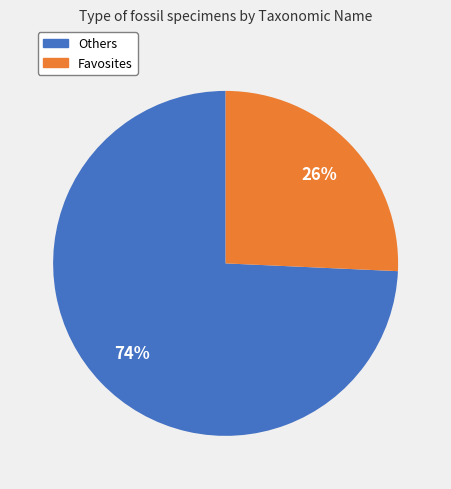

Which category accounts for the majority?

Others